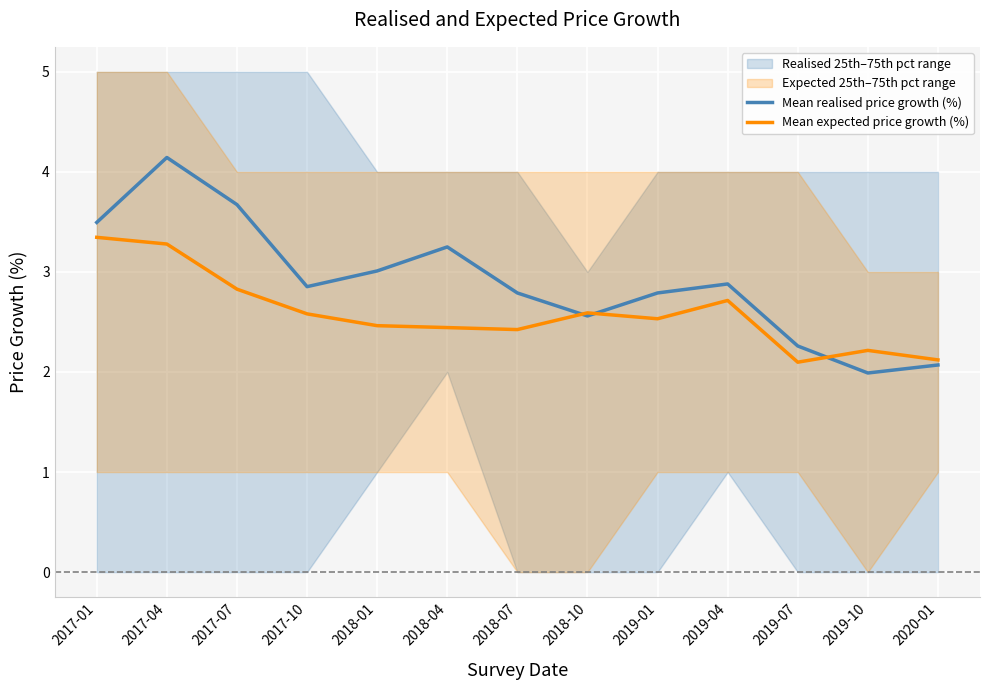

Reading left to right, transcribe all the data shown in this chart.

Mean realised price growth (%): 2017-01=3.5	2017-04=4.1	2017-07=3.7	2017-10=2.9	2018-01=3.0	2018-04=3.2	2018-07=2.8	2018-10=2.6	2019-01=2.8	2019-04=2.9	2019-07=2.3	2019-10=2.0	2020-01=2.1
Mean expected price growth (%): 2017-01=3.3	2017-04=3.3	2017-07=2.8	2017-10=2.6	2018-01=2.5	2018-04=2.4	2018-07=2.4	2018-10=2.6	2019-01=2.5	2019-04=2.7	2019-07=2.1	2019-10=2.2	2020-01=2.1